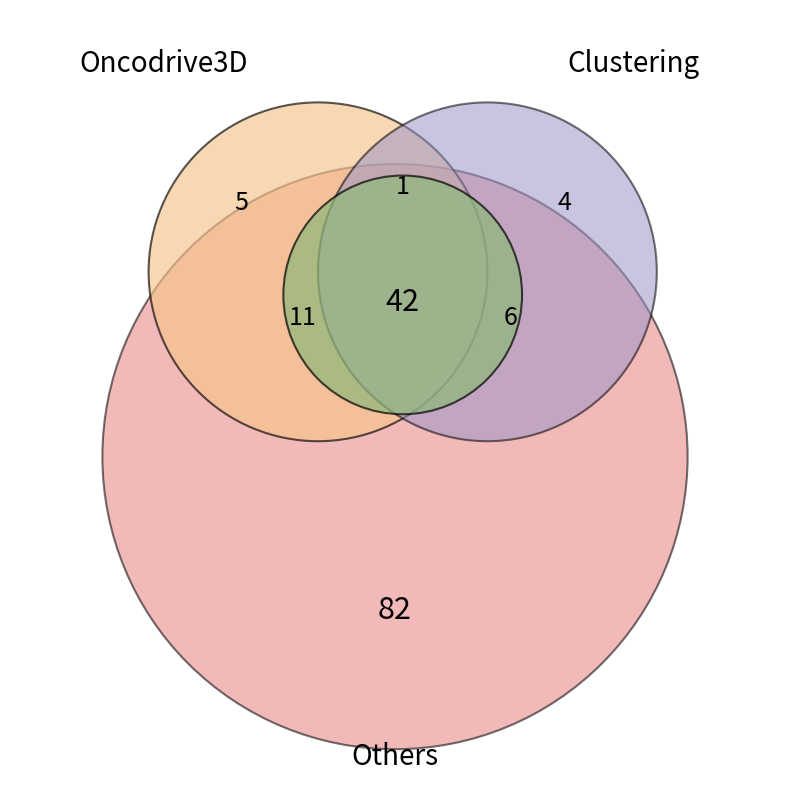

True or false: 3 accounts for 1% of the total.

False